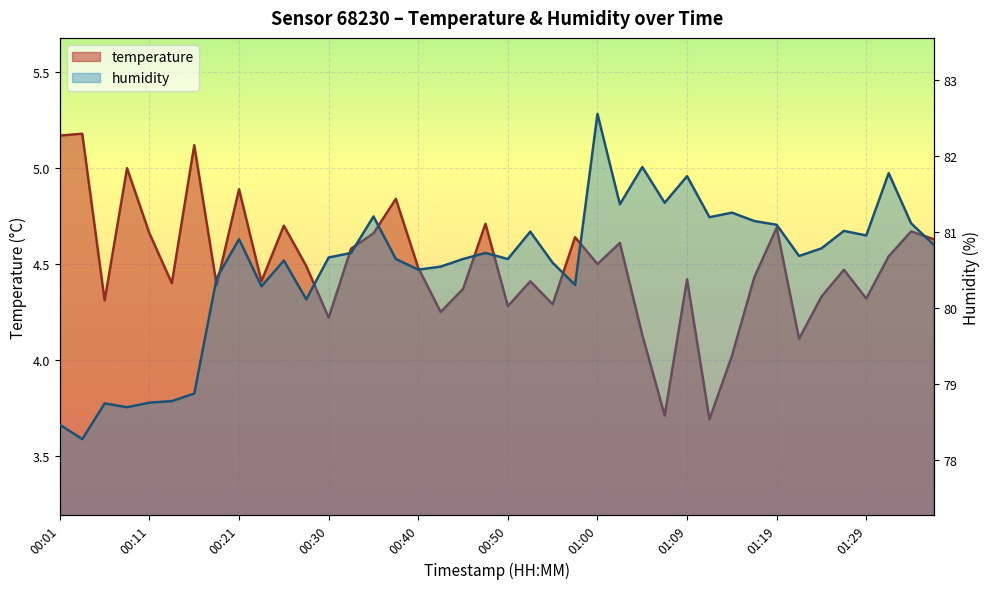

What is the average value of the humidity series?

80.6